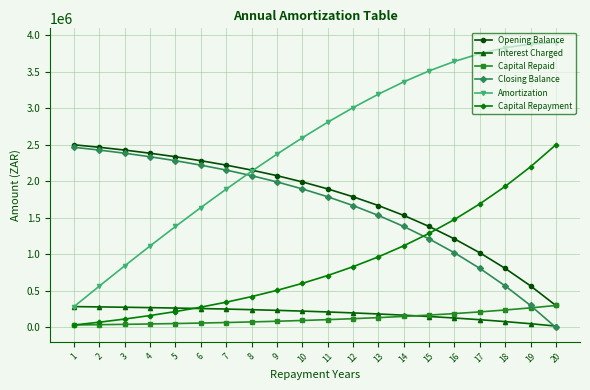

Which series has the largest range (max minus min)?

Amortization